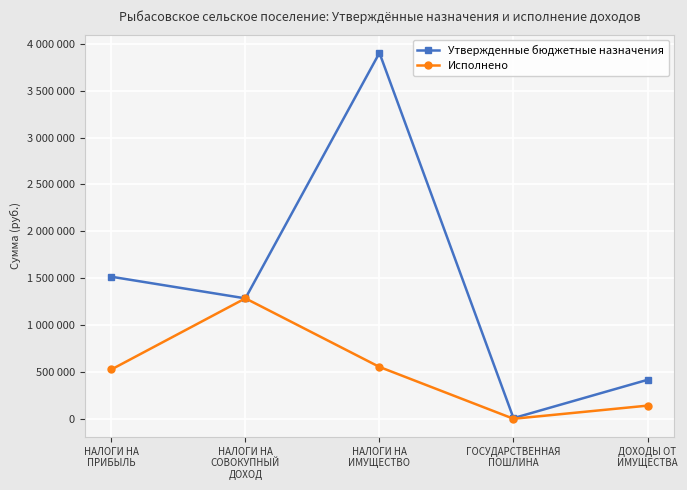

Which series has the largest range (max minus min)?

Утвержденные бюджетные назначения